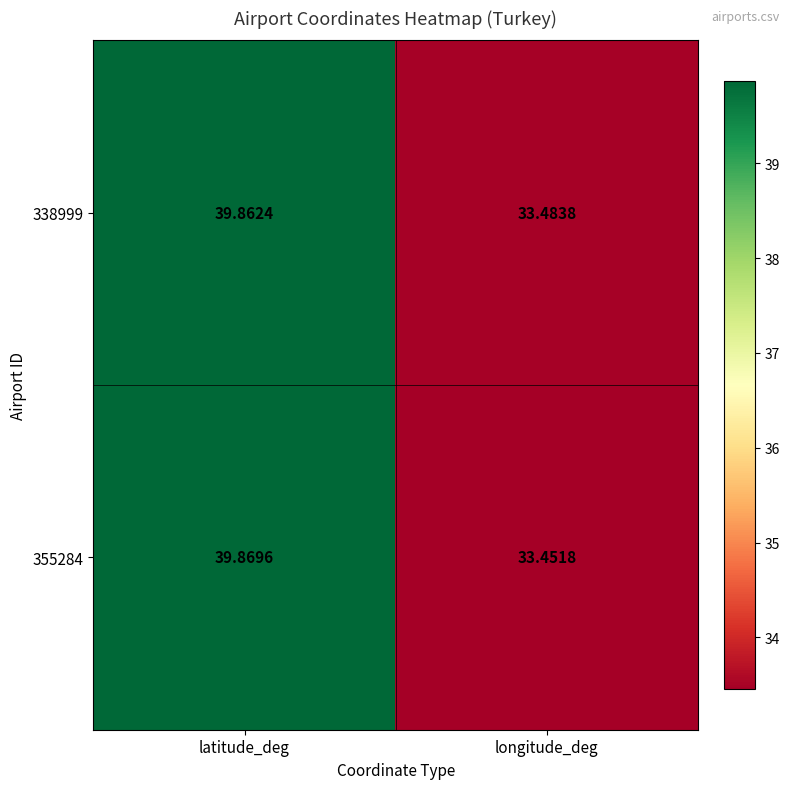

Which category has the lowest value in the 355284 series?

longitude_deg